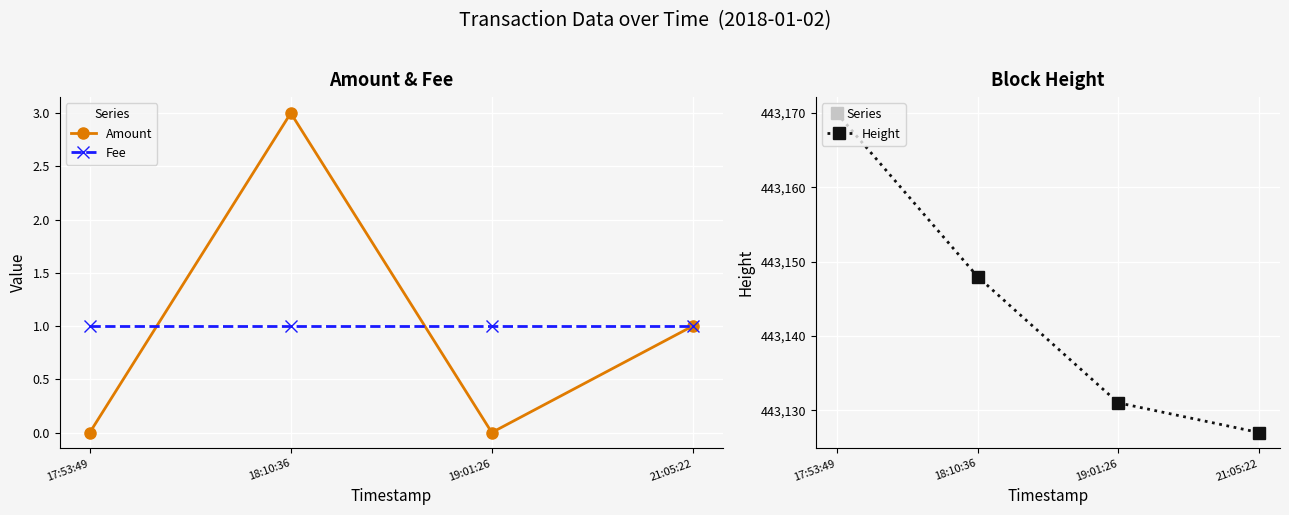

At which label does Amount first exceed 1?

18:10:36